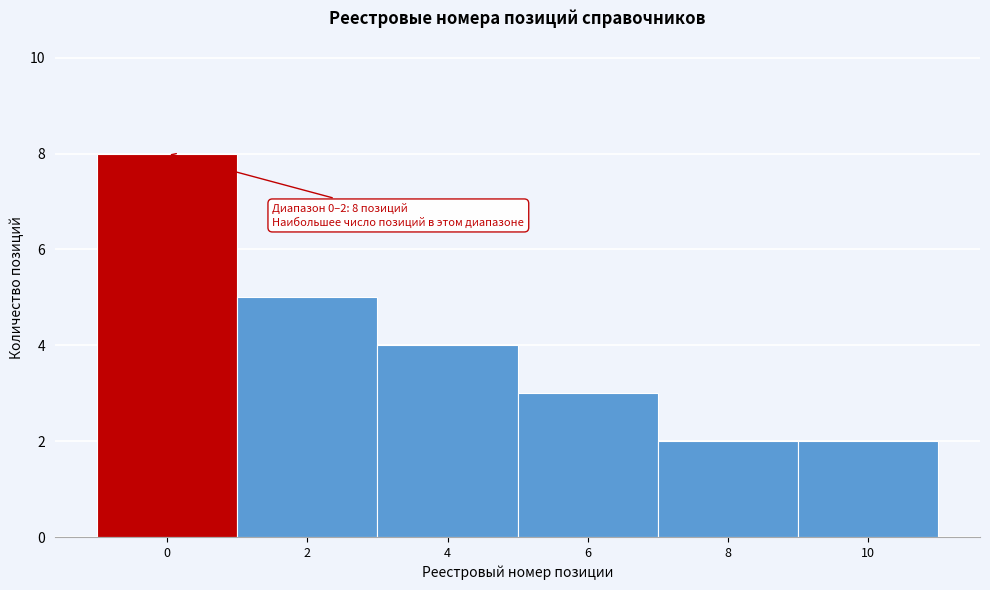

Reading left to right, what are all the values shown in this chart?

8	5	4	3	2	2